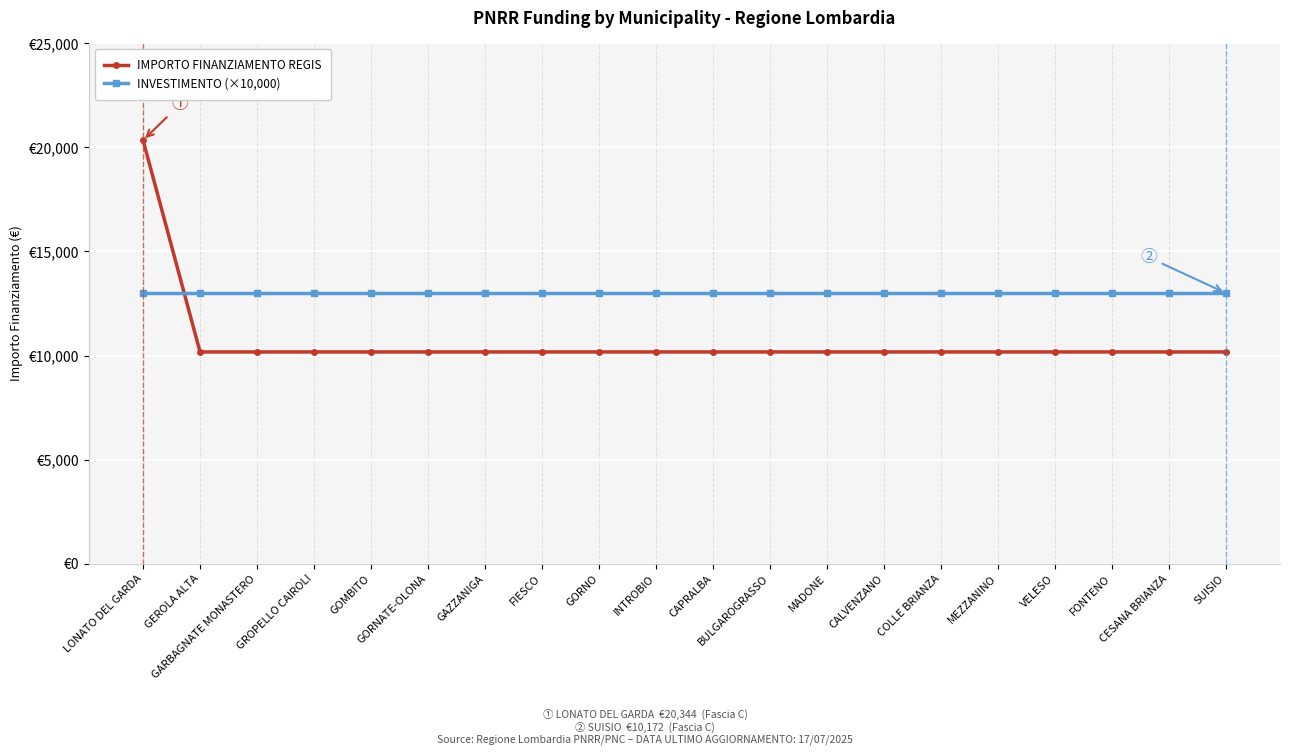

How many times do INVESTIMENTO (×10,000) and IMPORTO FINANZIAMENTO REGIS cross each other?

1